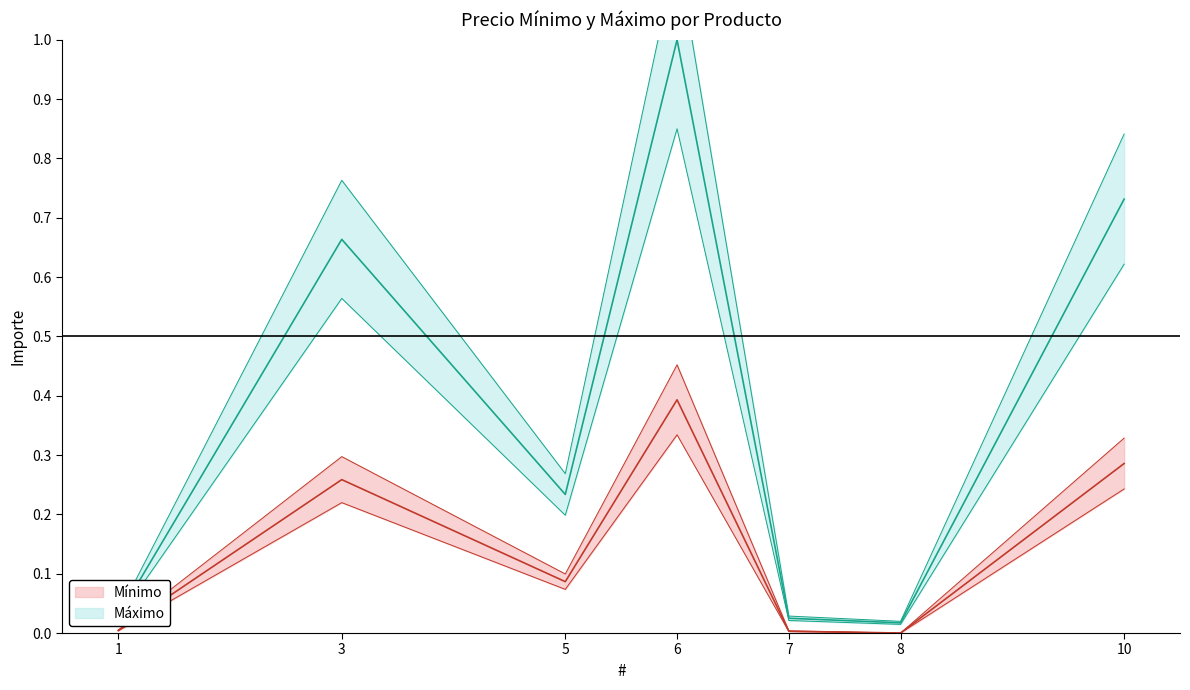

At which category does the chart reach its minimum across all series?

8